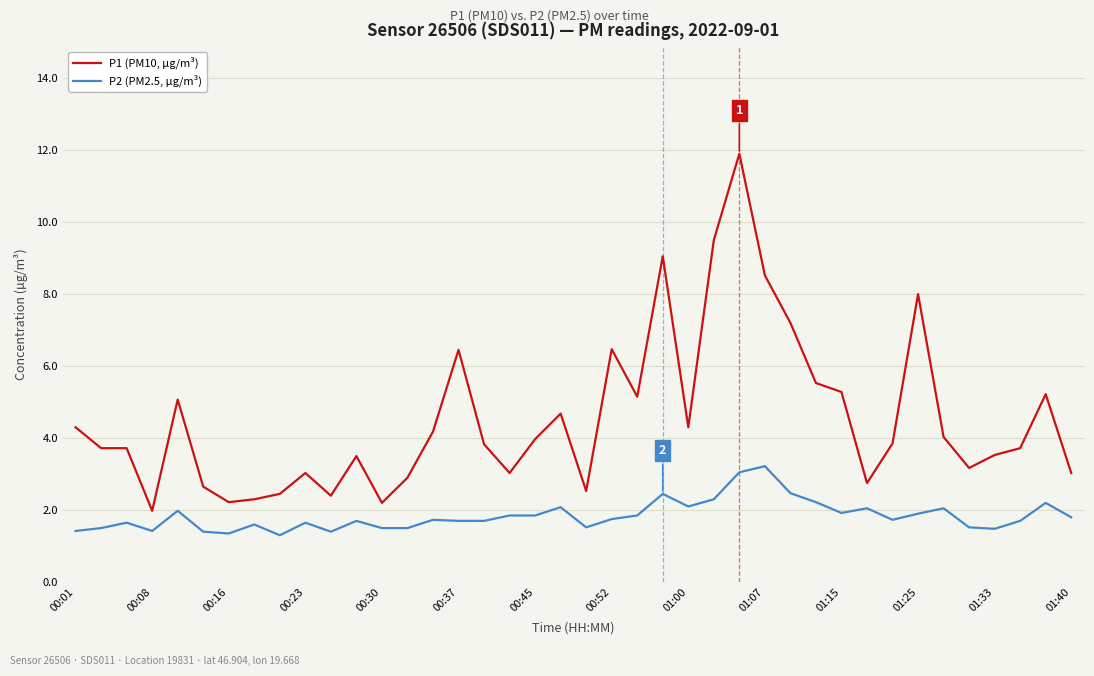

List the series in order of their overall mean, lowest first.

P2 (PM2.5, µg/m³), P1 (PM10, µg/m³)